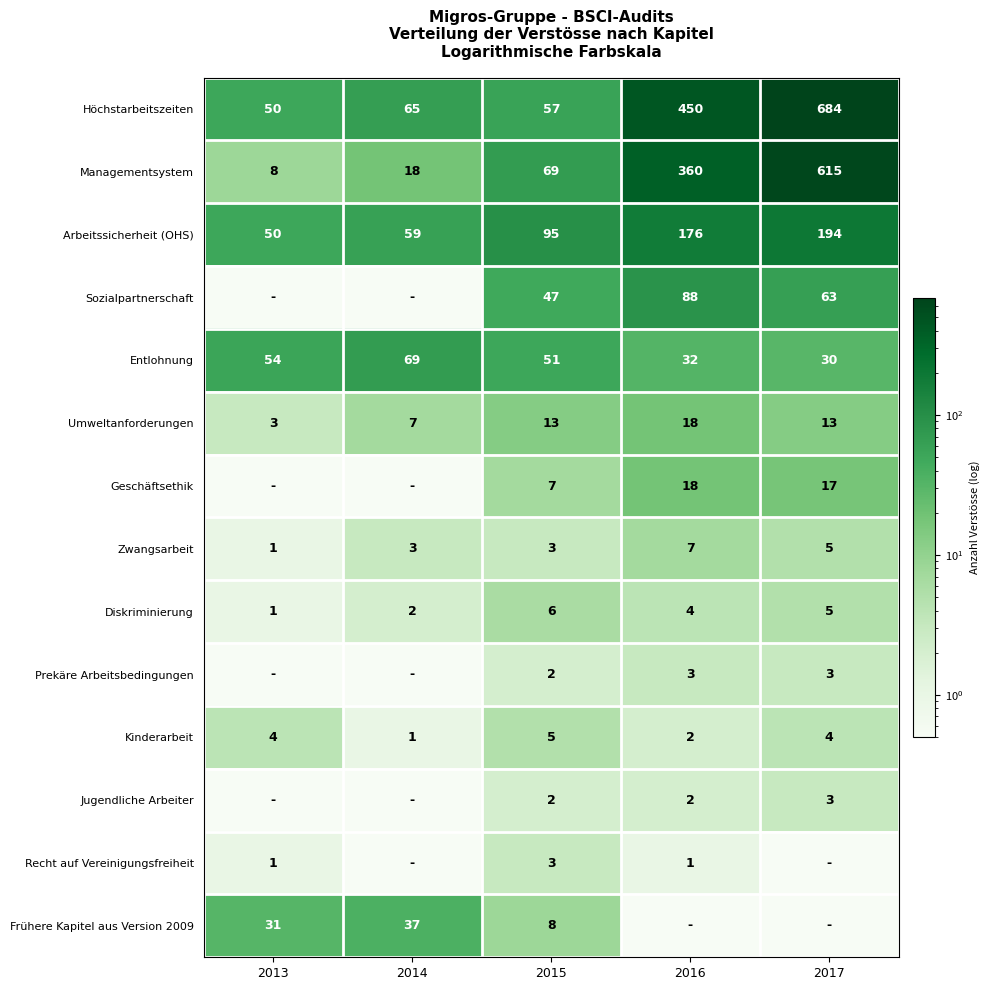

What is the difference between the maximum and minimum values in the Kinderarbeit series?

4.0